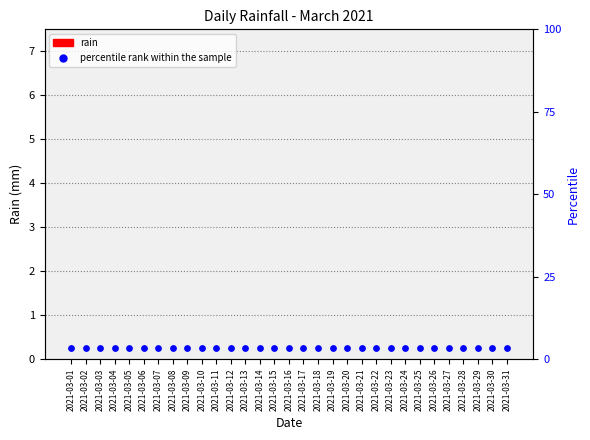

Which series contains the lowest Y value?

rain